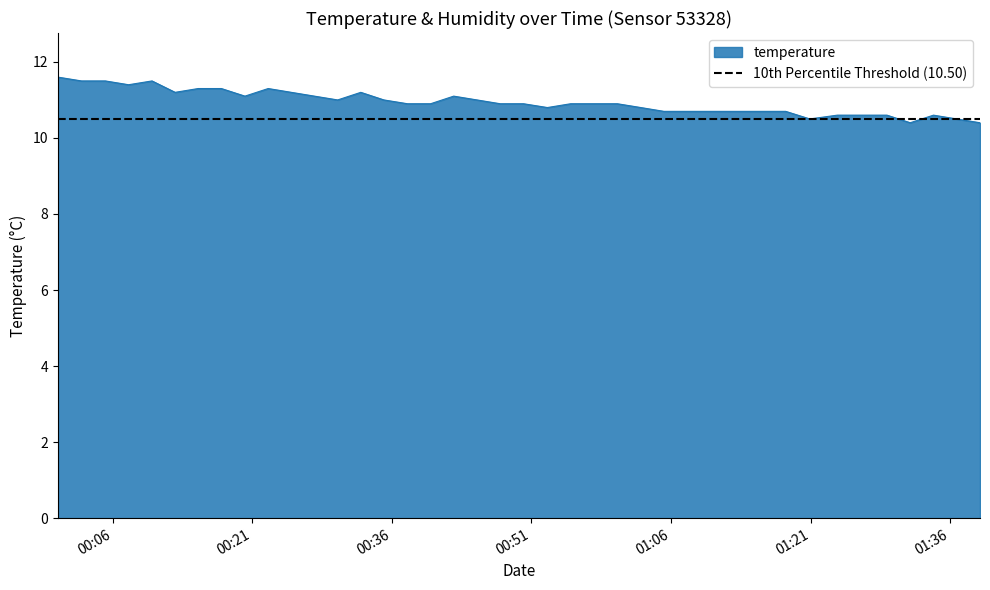

What is the minimum value for temperature?

10.4